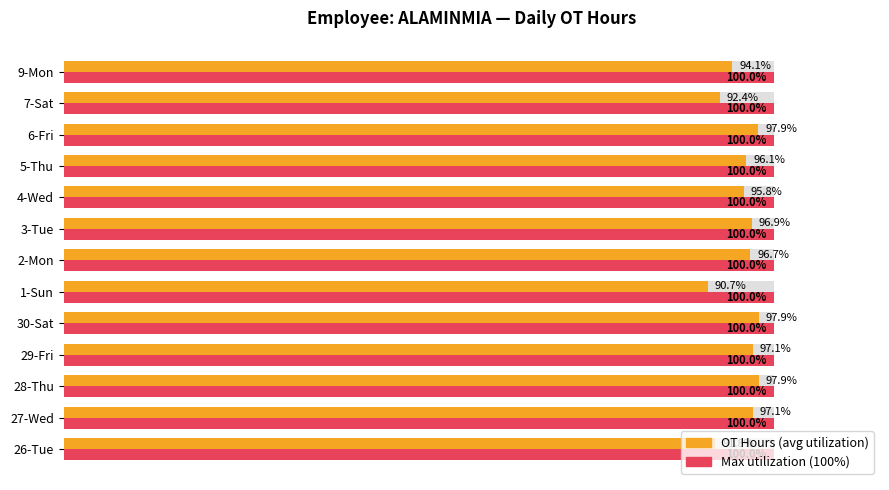

What position from the left is 100?

6